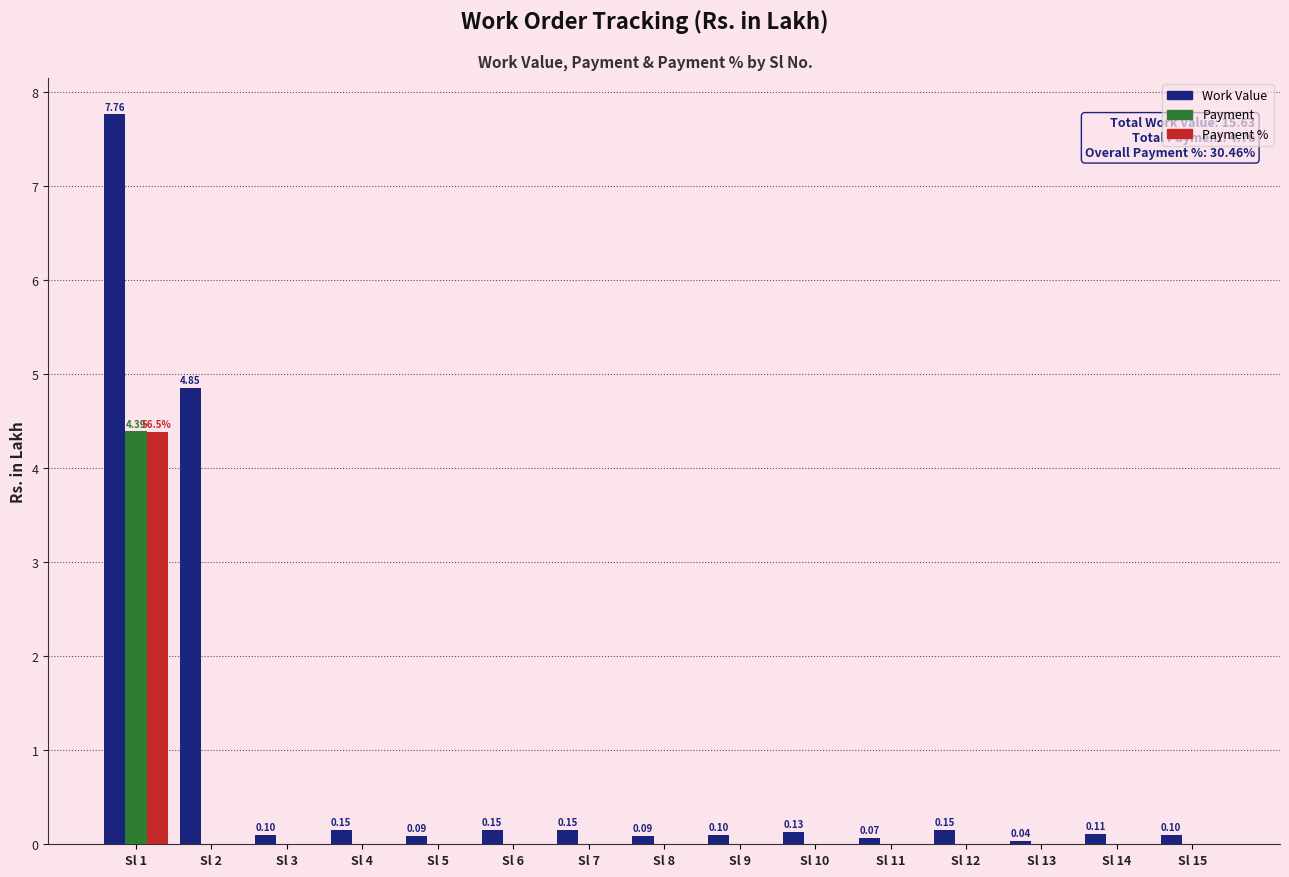

At which category is the sum across all series the highest?

Sl 1